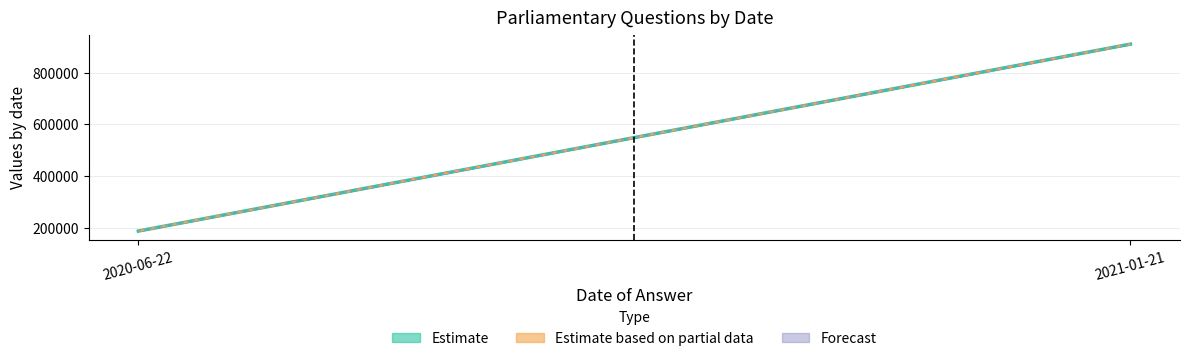

Does the chart have visible grid lines?

Yes